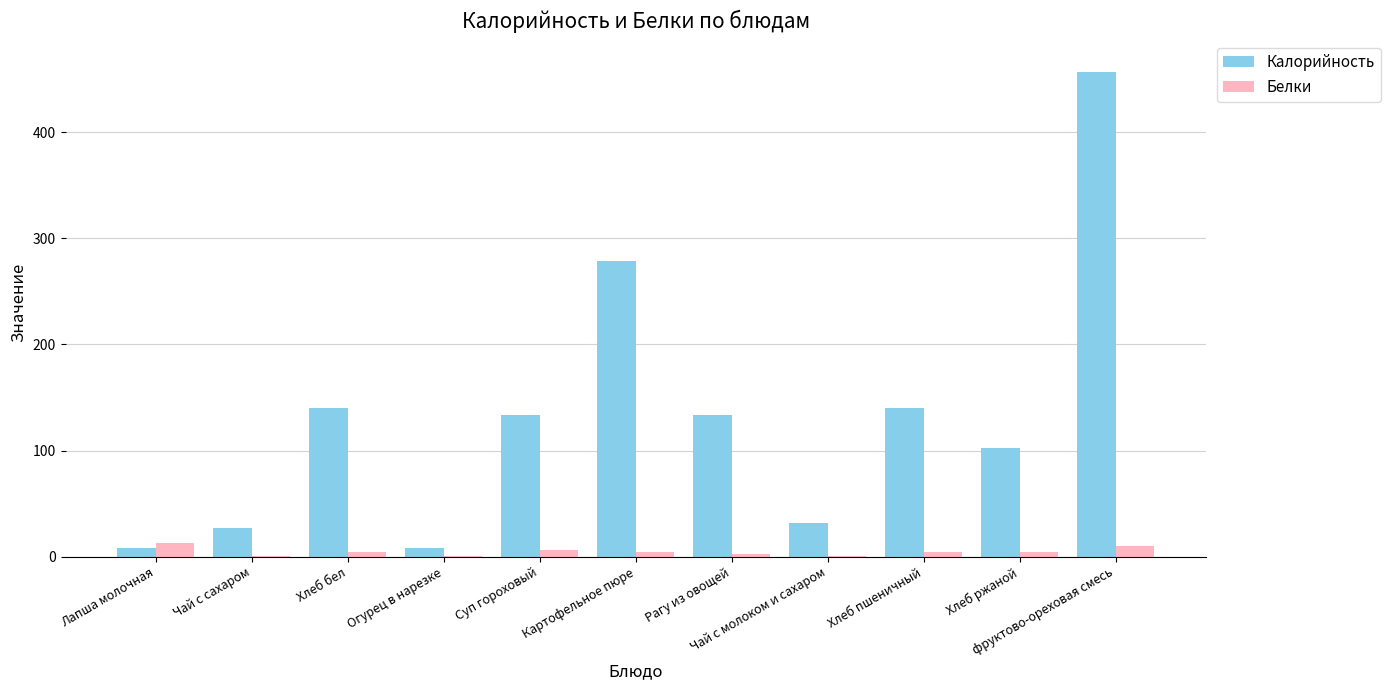

Between Суп гороховый and Картофельное пюре, which series saw the biggest shift?

Калорийность